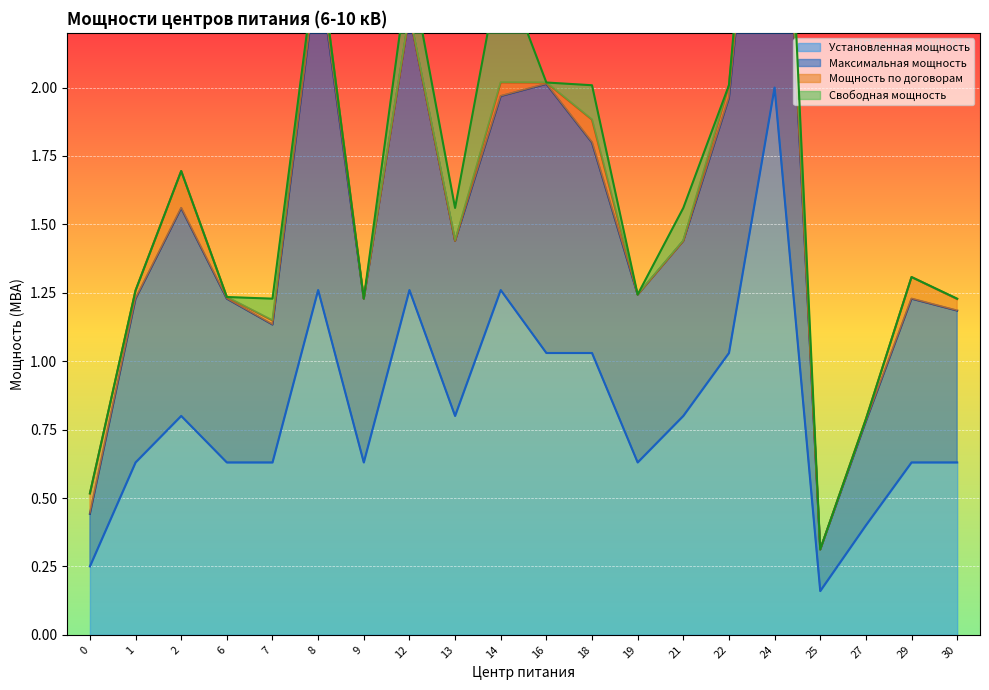

True or false: Максимальная мощность and Установленная мощность intersect in this chart.

False